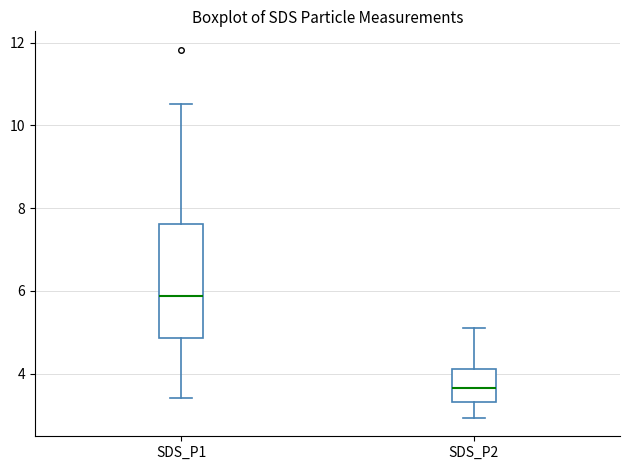

Reading left to right, read every box against the y-axis: the position of its median line, the range the box covers, and the ends of its whiskers. The values are not printed on the chart, so give them approximately, as read against the axis.

SDS_P1: median 5.8, box 4.8 to 7.6, whiskers 3.4 to 10.6
SDS_P2: median 3.6, box 3.4 to 4.2, whiskers 3.0 to 5.2